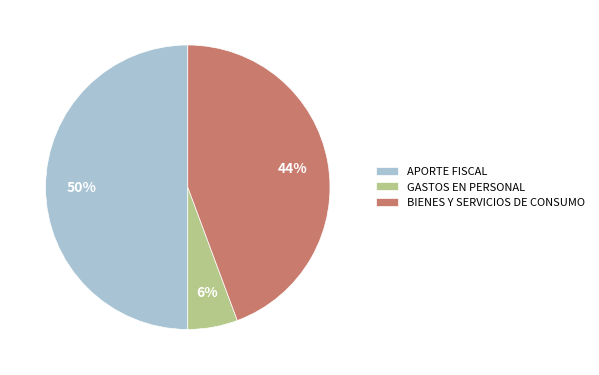

Which category has the smallest portion of the pie?

GASTOS EN PERSONAL